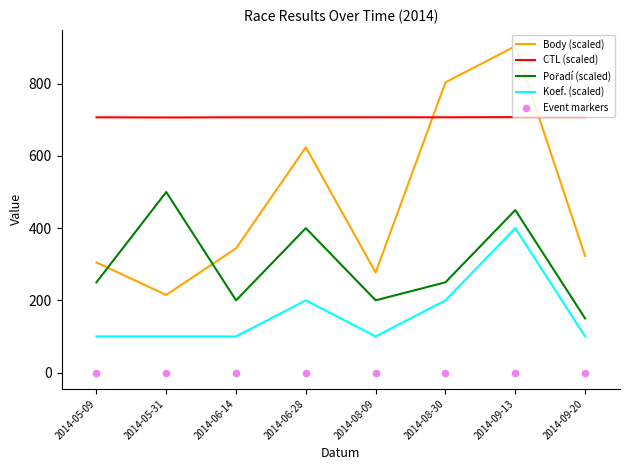

Which series reaches the maximum Y coordinate?

Body (scaled)